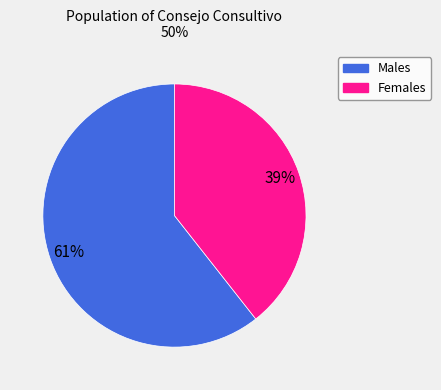

To the nearest percent, what is the average slice percentage?

50%